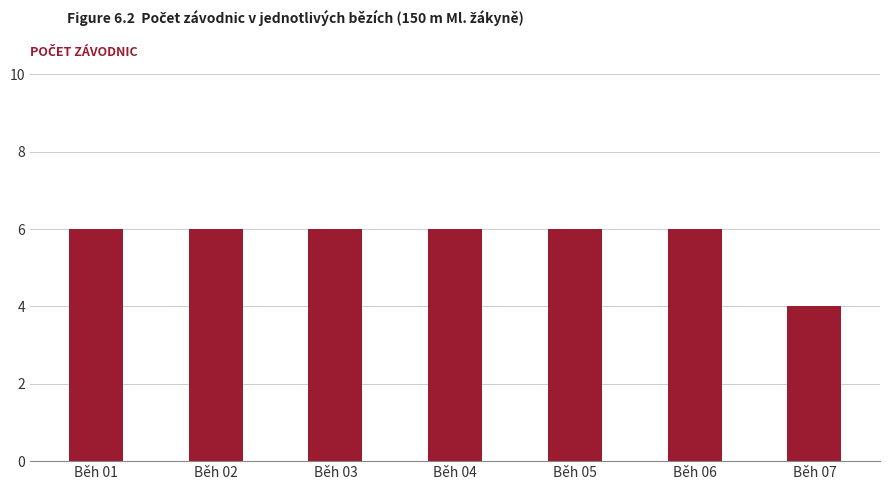

Reading left to right, extract all data points from this chart.

6	6	6	6	6	6	4